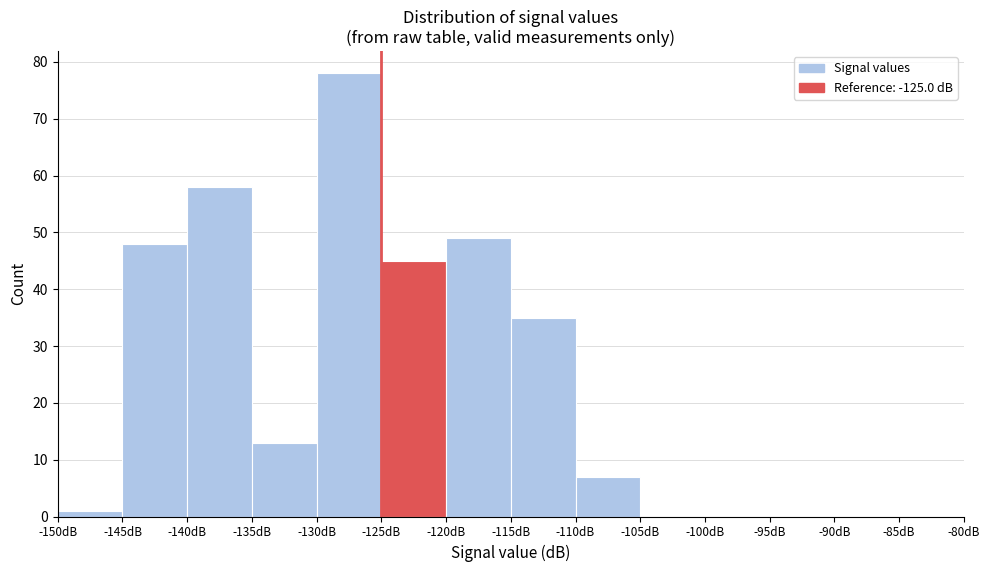

Reading left to right, list every bar in this chart as the range it spans on the x-axis followed by its height. The values are not printed on the chart, so give them approximately, as read against the axis.

-150 to -145: 1
-145 to -140: 48
-140 to -135: 58
-135 to -130: 13
-130 to -125: 78
-125 to -120: 45
-120 to -115: 49
-115 to -110: 35
-110 to -105: 7
-105 to -100: 0
-100 to -95: 0
-95 to -90: 0
-90 to -85: 0
-85 to -80: 0